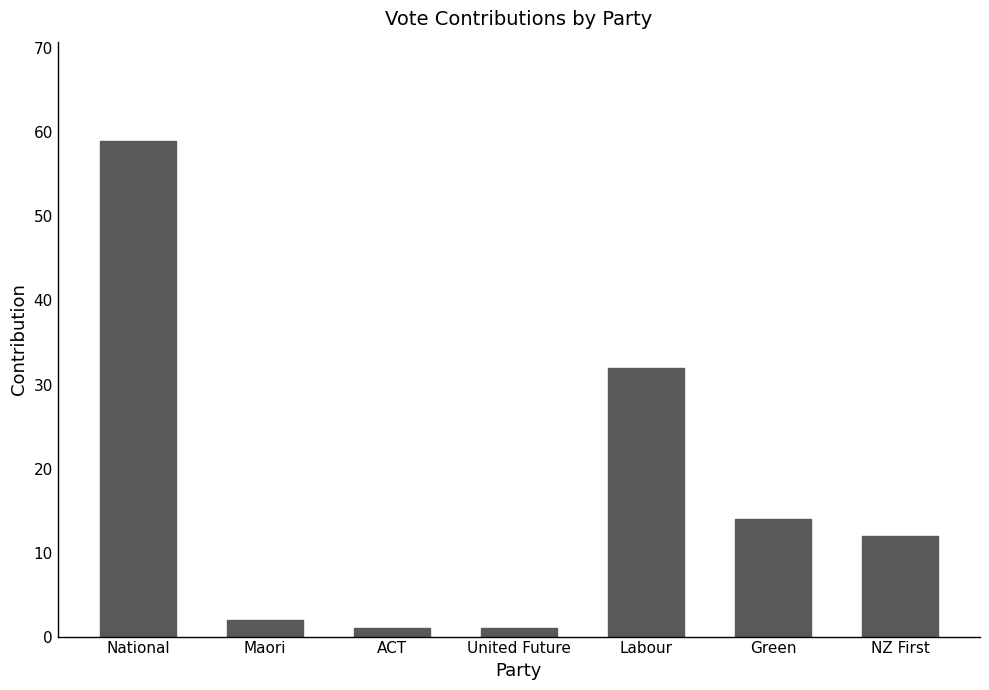

What is the sum of all values?

121